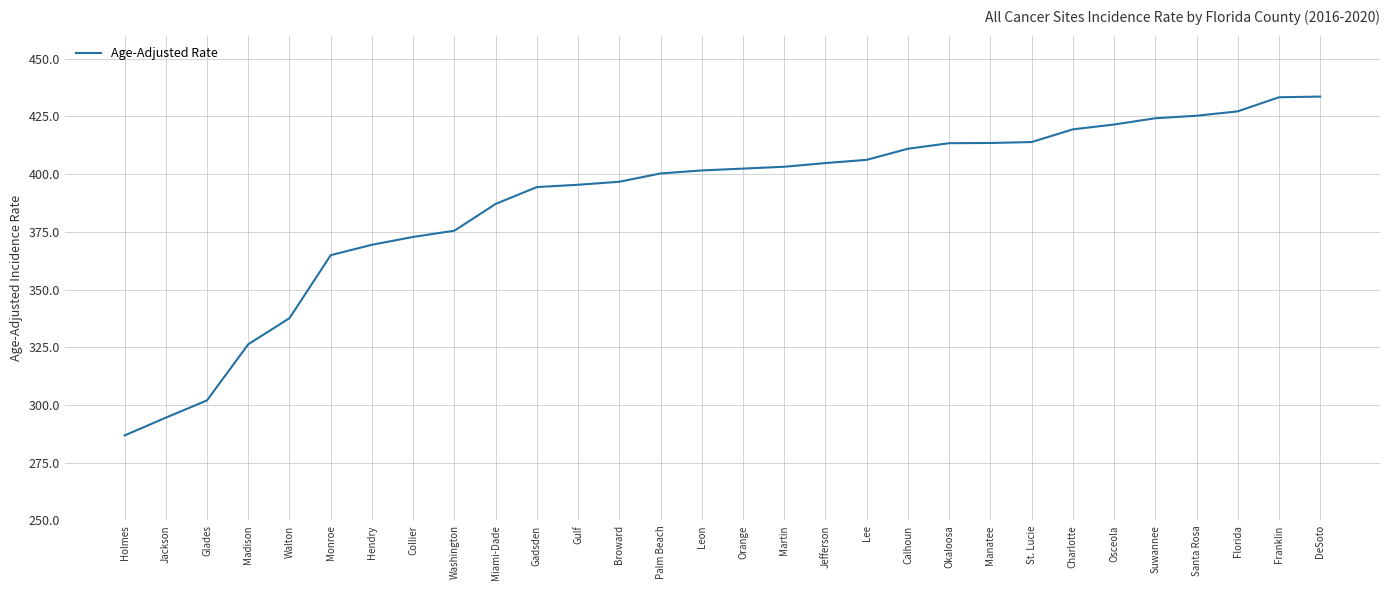

What is the approximate value at Collier?

372.8